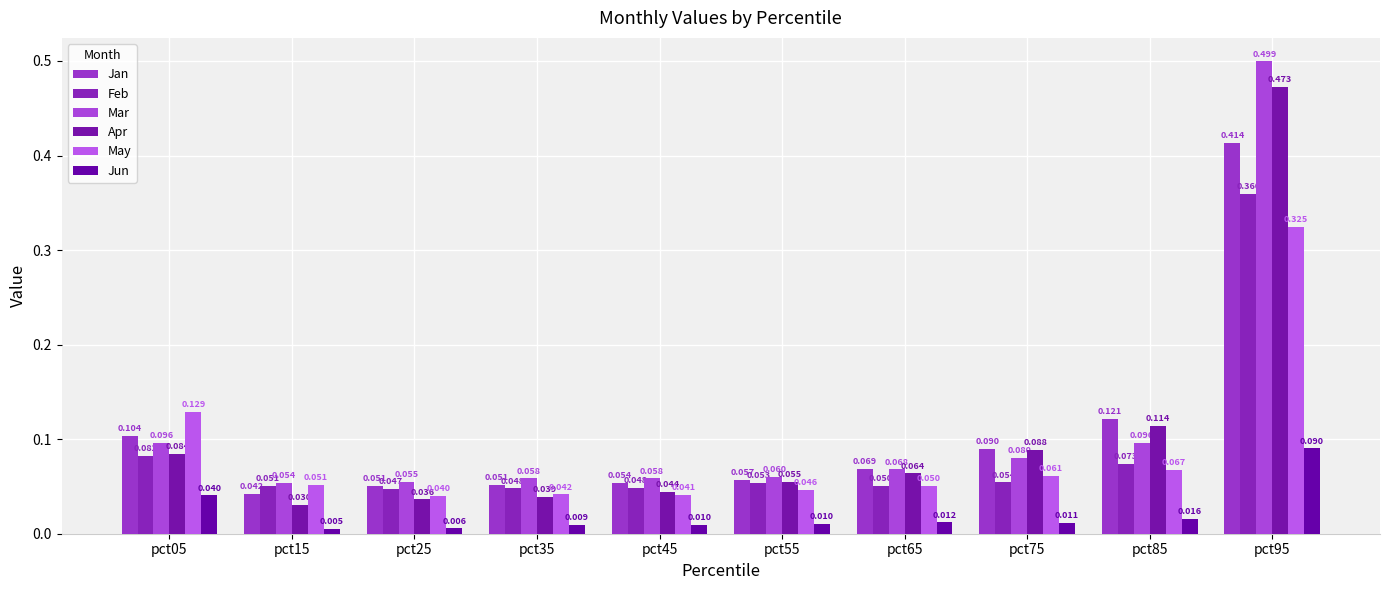

Where is Jun nearest to the value 0?

pct15